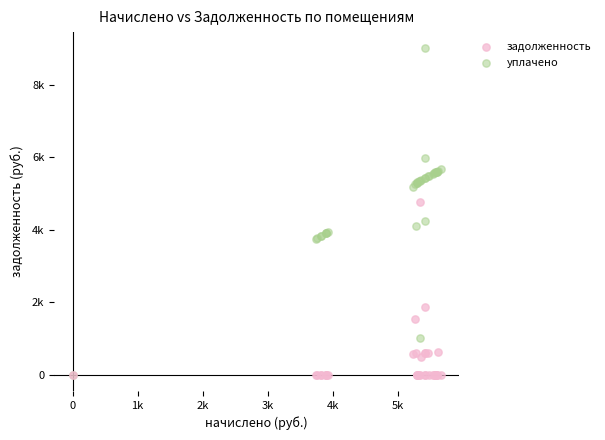

What are all the series names shown in the legend?

задолженность, уплачено